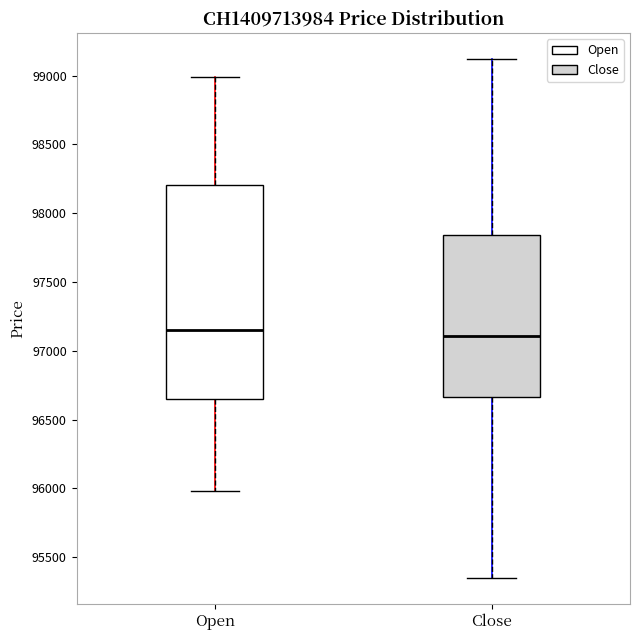

Reading left to right, read every box against the y-axis: the position of its median line, the range the box covers, and the ends of its whiskers. The values are not printed on the chart, so give them approximately, as read against the axis.

Open: median 97150, box 96650 to 98200, whiskers 96000 to 99000
Close: median 97100, box 96650 to 97850, whiskers 95350 to 99100